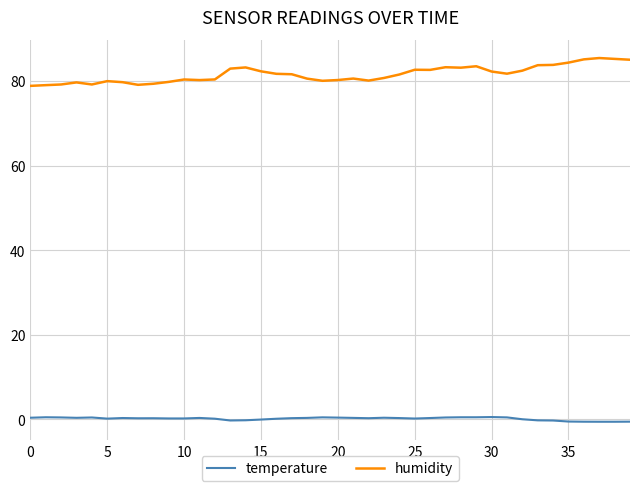

How many lines are shown in the chart?

2